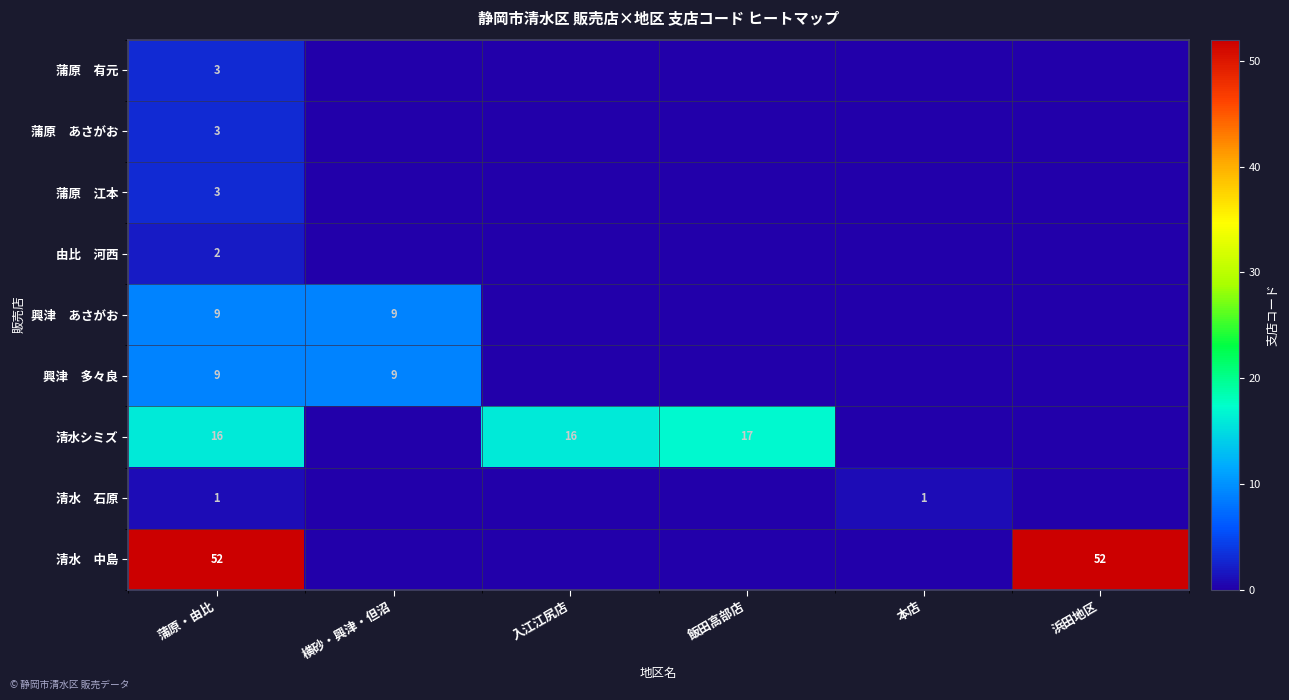

How many data points does each series have?

6